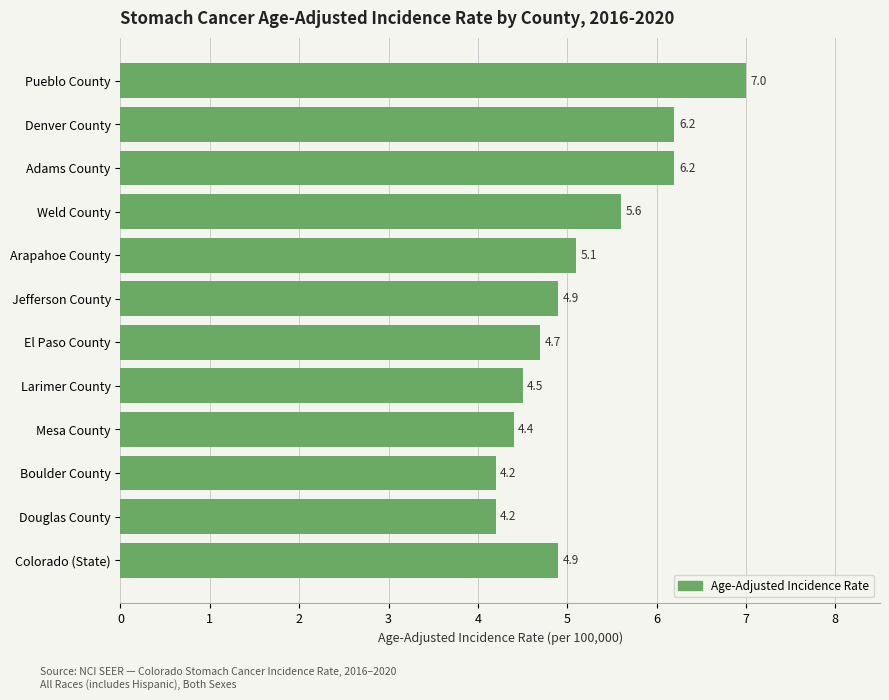

What is the average value?

5.2